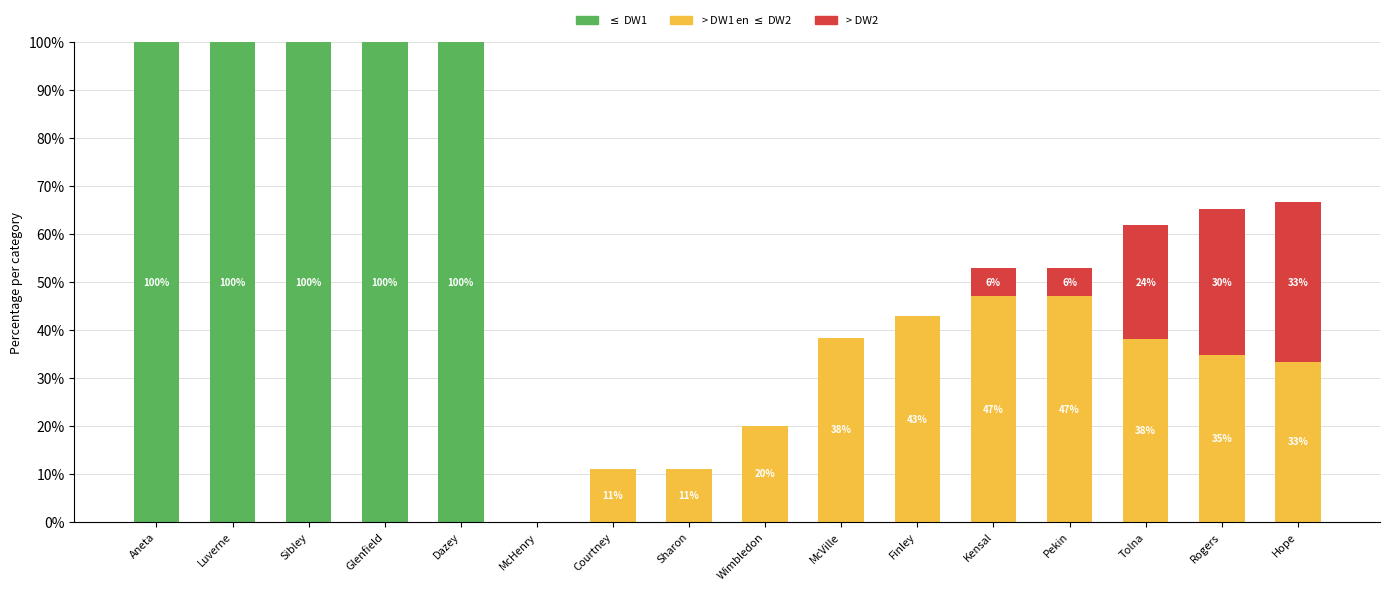

What is the total value across all series at Hope?

66.7